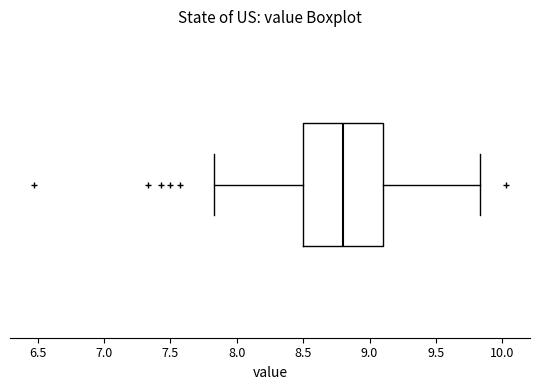

Read this box plot against the x-axis: the position of the median line, the range covered by the box, and the ends of both whiskers. The values are not printed on the chart, so give them approximately, as read against the axis.

median 8.80, box 8.50 to 9.10, whiskers 7.85 to 9.85